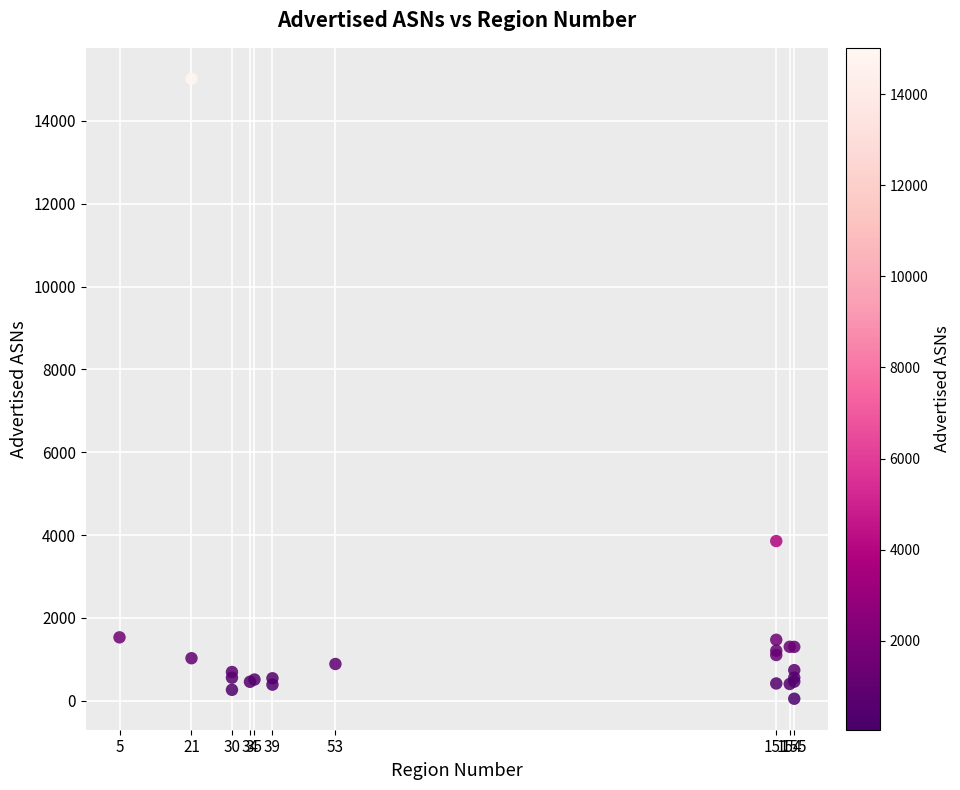

What Y value in the scatter plot is closest to 7531?

3855